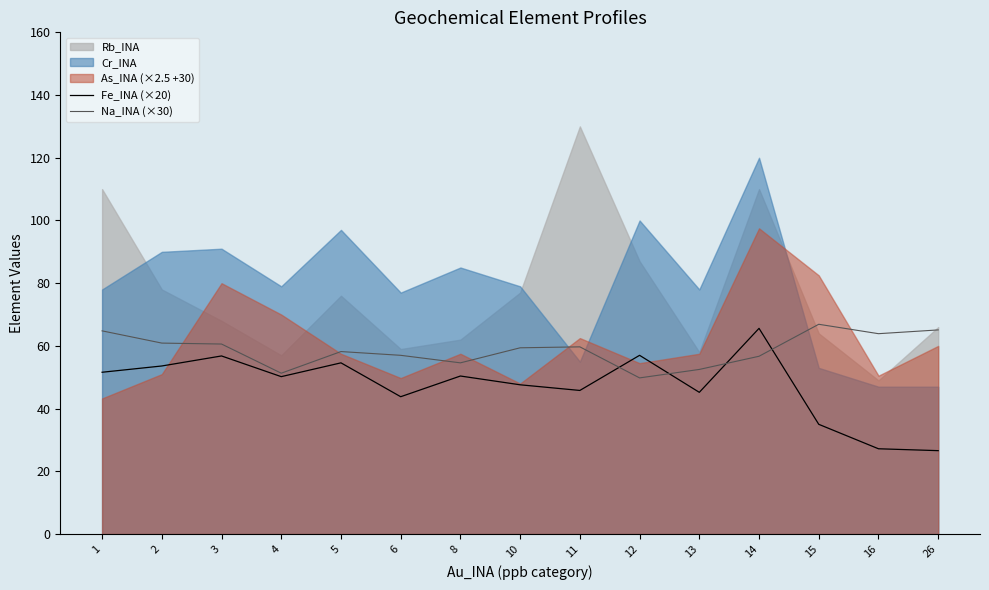

True or false: Fe_INA (×20) has a value of 66.6 at 10.

False